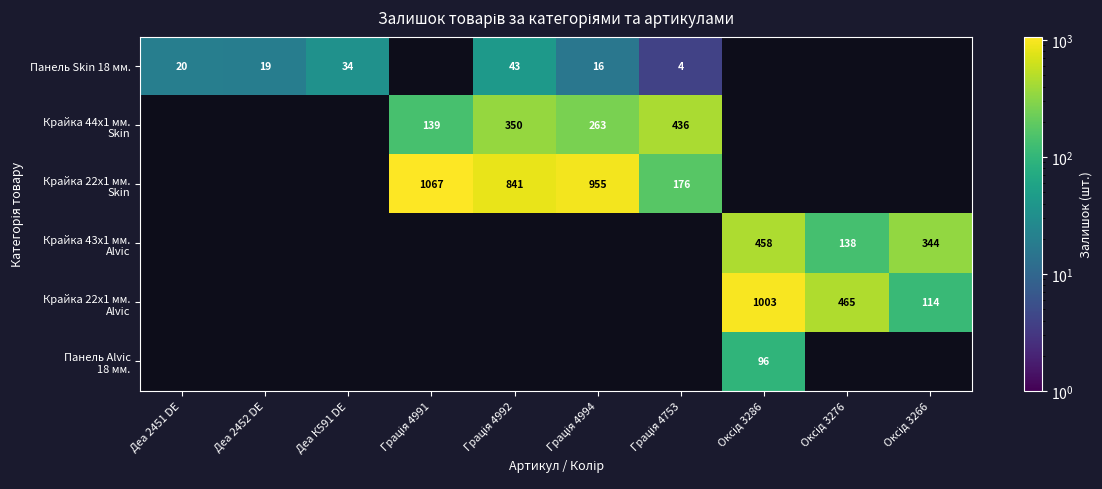

Between Деа 2451 DE and Грація 4992, which is larger?

Грація 4992